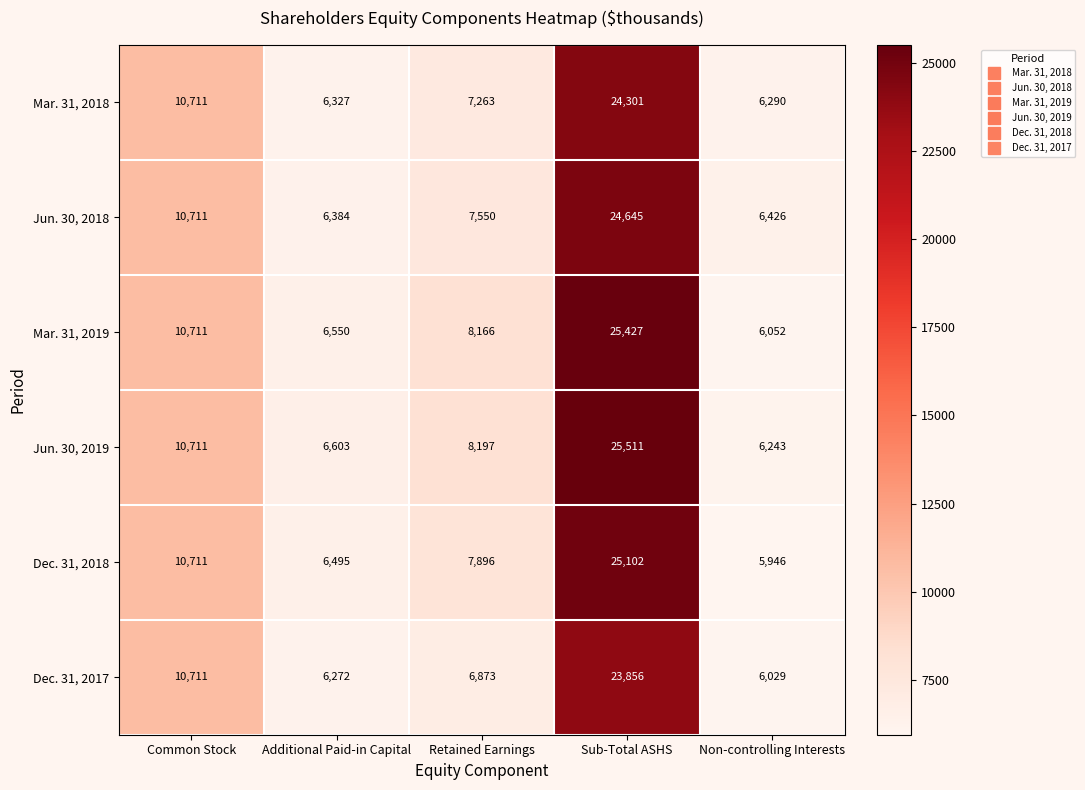

Which series has the largest total across all categories?

Jun. 30, 2019